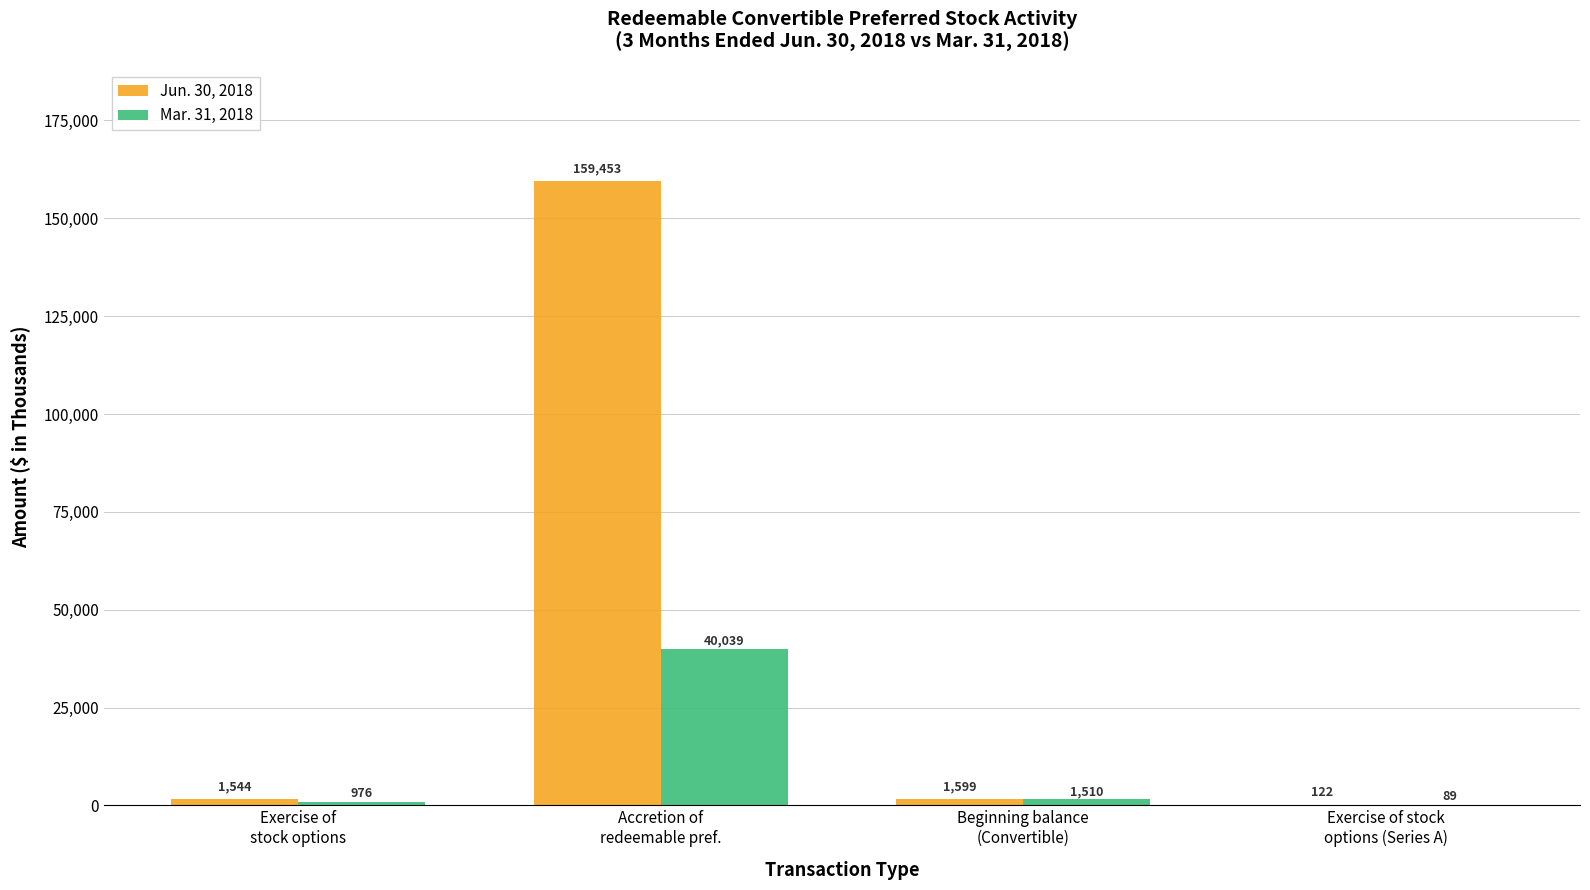

What are all the series names shown in the legend?

Jun. 30, 2018, Mar. 31, 2018